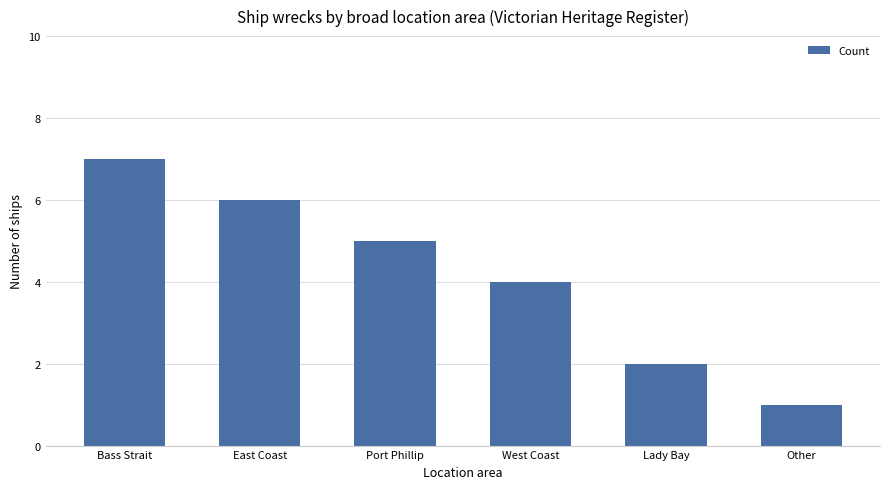

Count the values in the range 2 to 6.

4